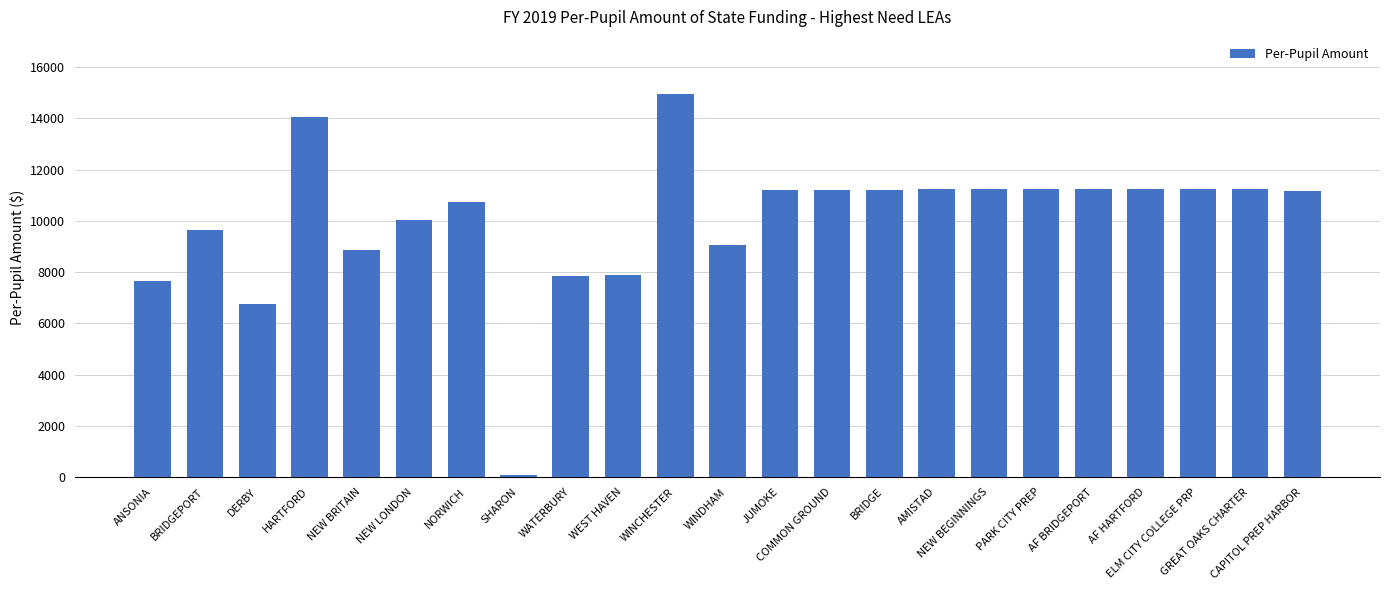

At which label does the data first exceed 11198?

HARTFORD